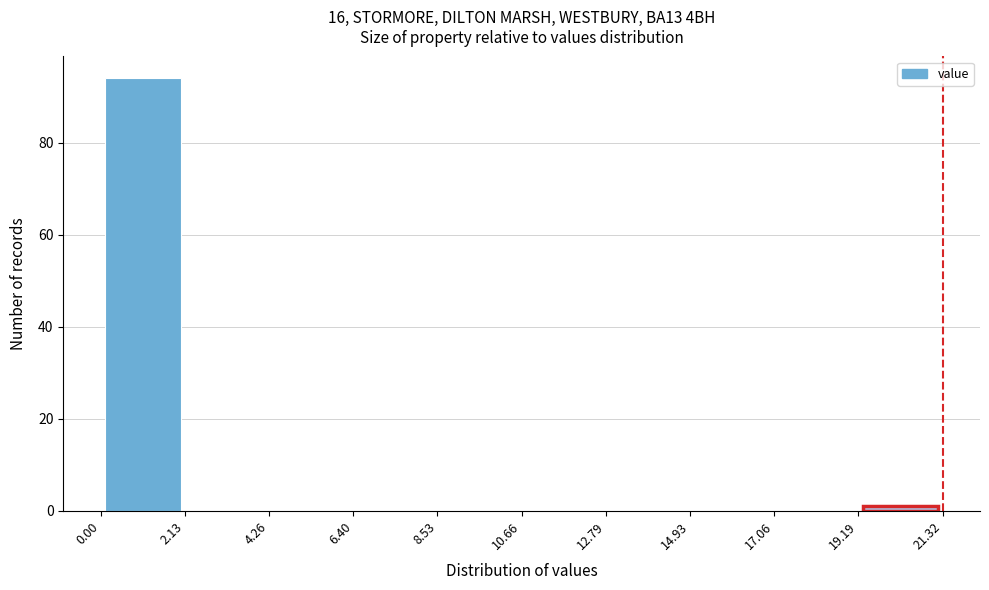

What is the height of the bar covering 0.00 to 2.13 on the x-axis? The values are not printed on the chart, so give them approximately, as read against the axis.

94